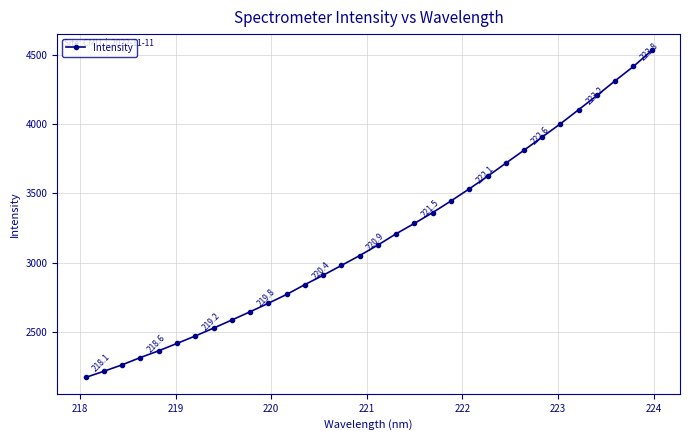

How many lines are shown in the chart?

1